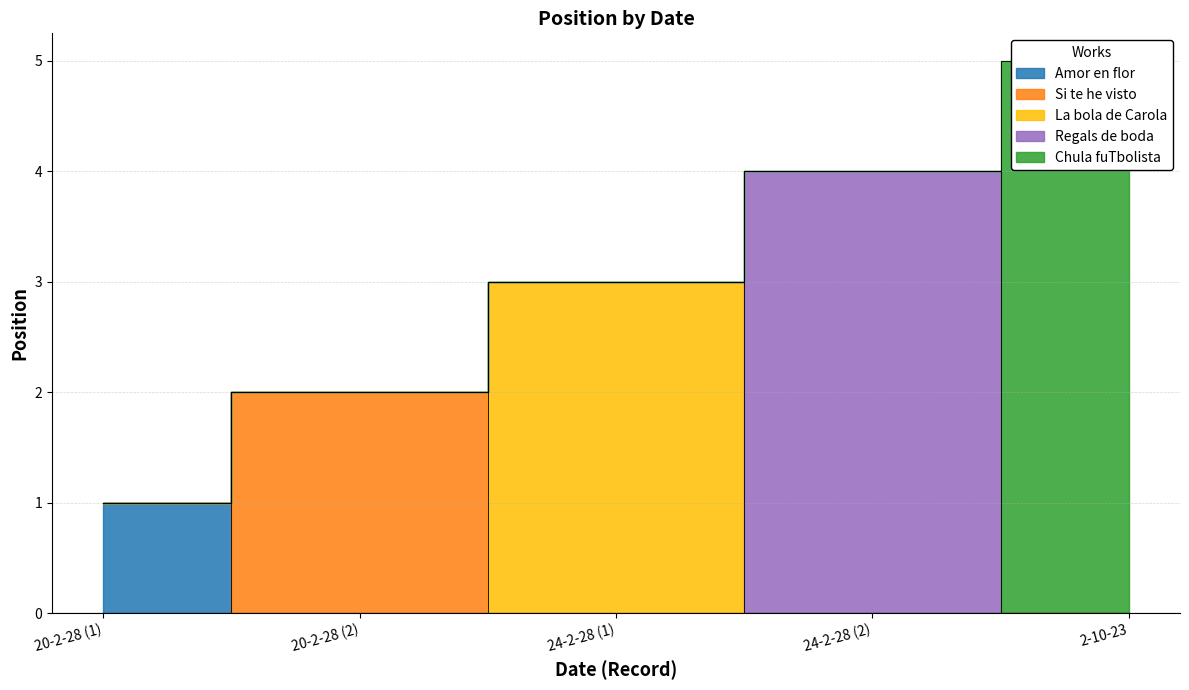

At which category does the chart reach its minimum across all series?

20-2-28 (1)